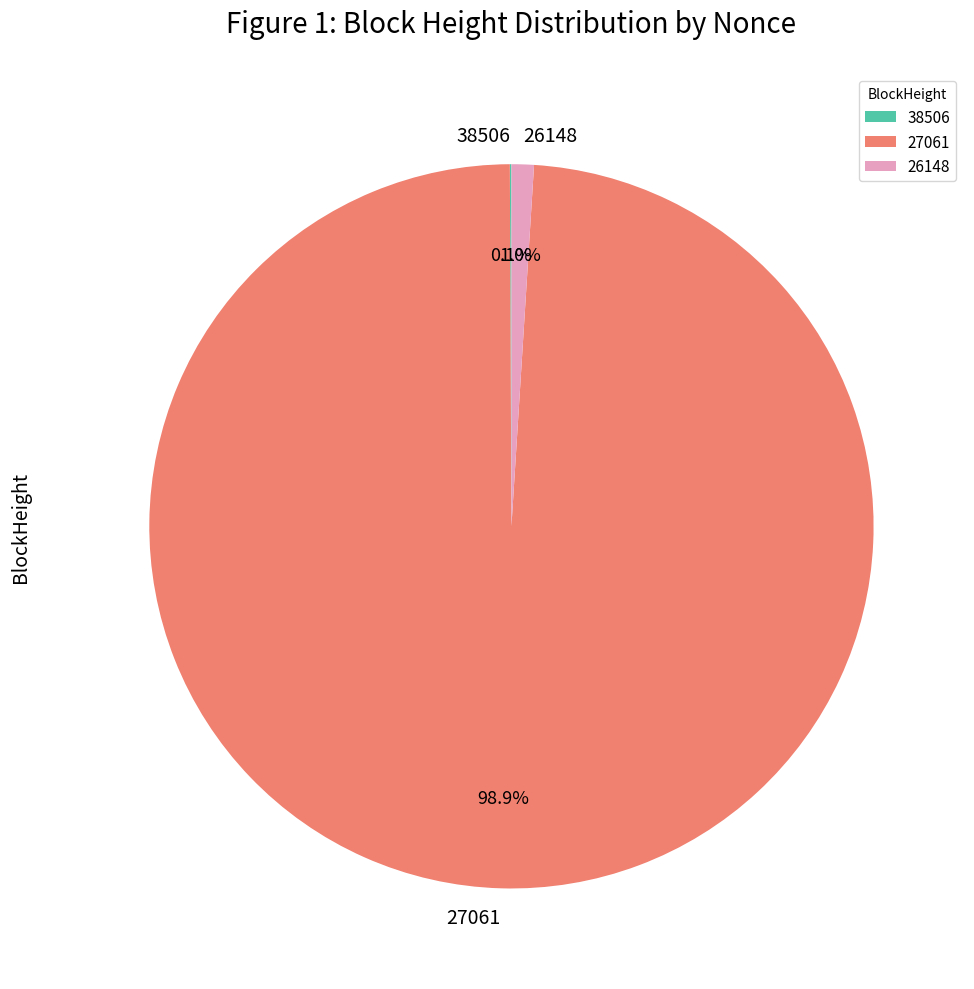

Which category has the biggest portion of the pie?

27061